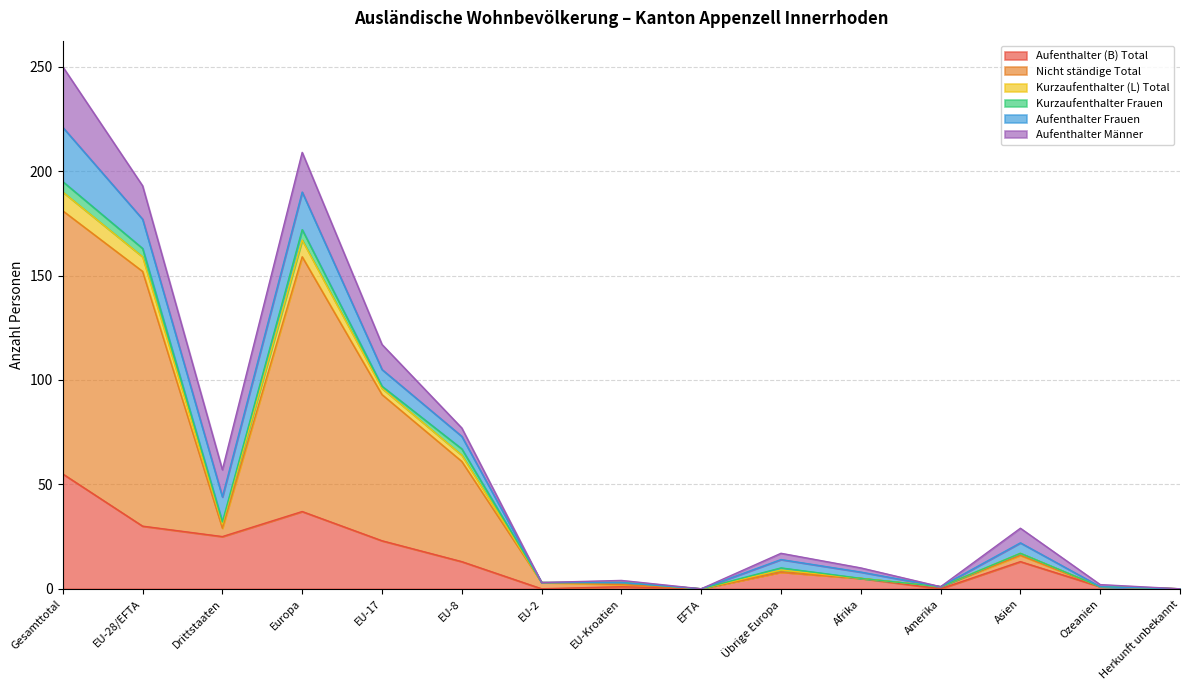

How many lines are shown in the chart?

6